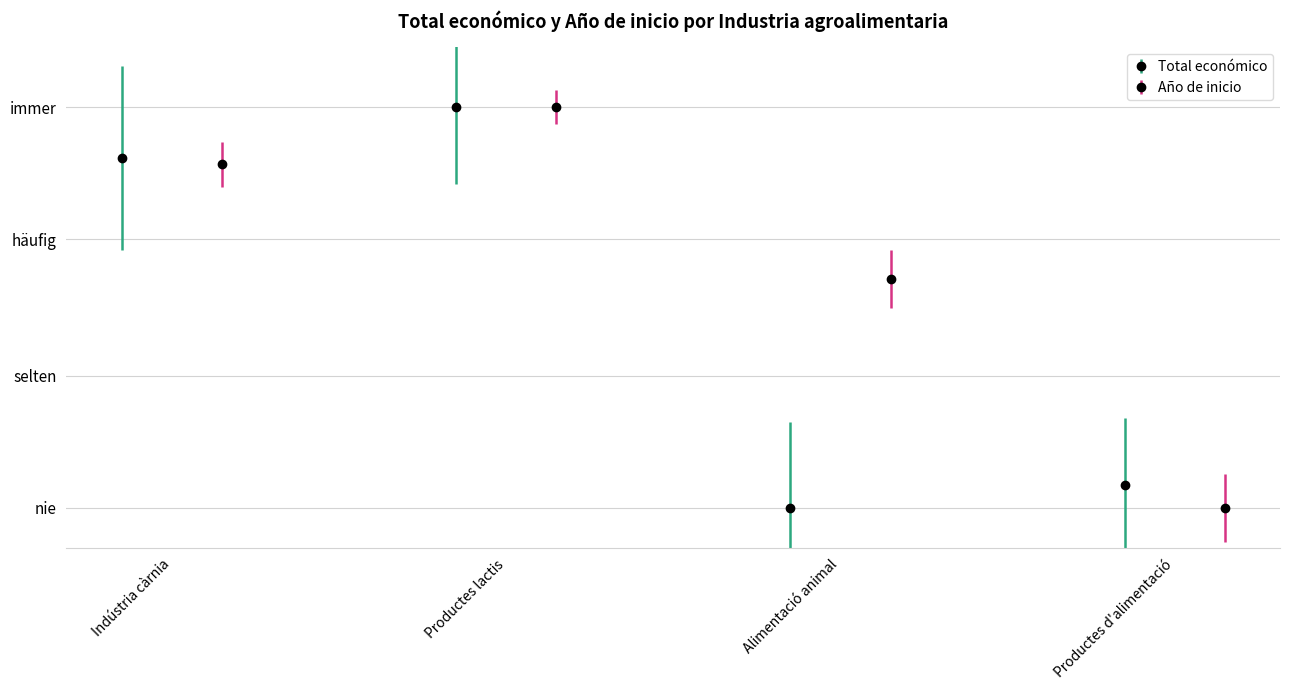

True or false: Año de inicio has a value of 0.4 at Alimentació animal.

False